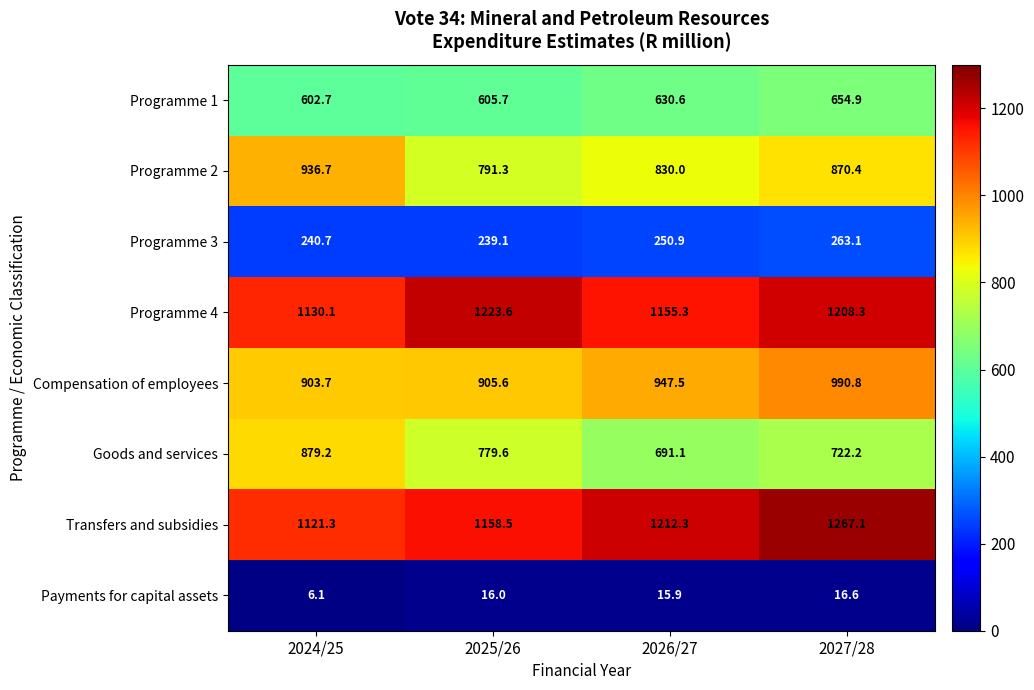

What is the average value of the Programme 1 series?

623.5